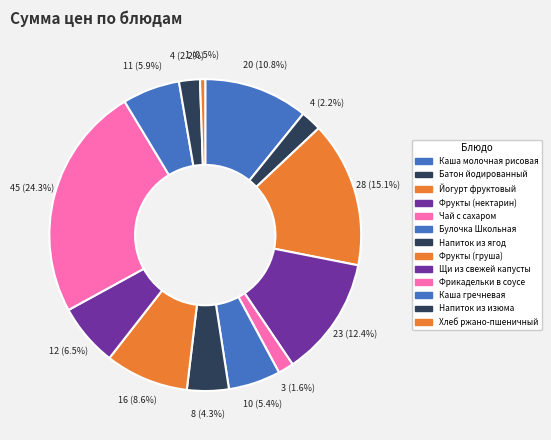

To the nearest percent, what is the combined percentage of Батон йодированный and Йогурт фруктовый?

17%